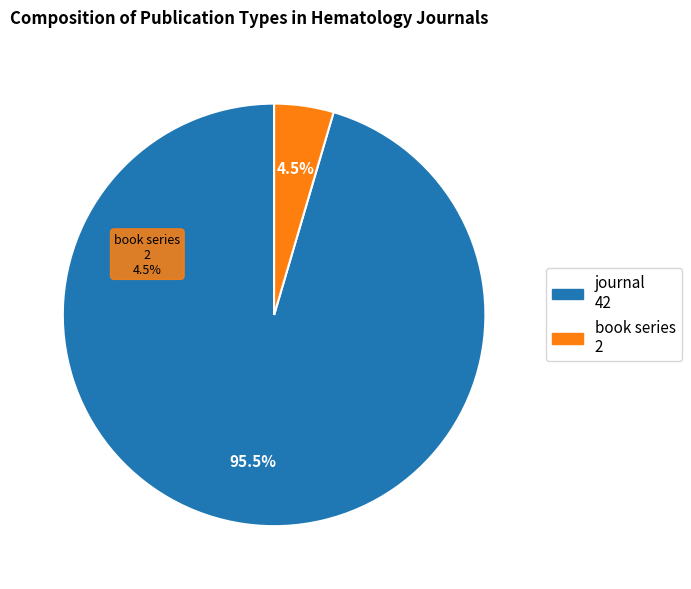

To the nearest percent, what portion does book series represent?

5%